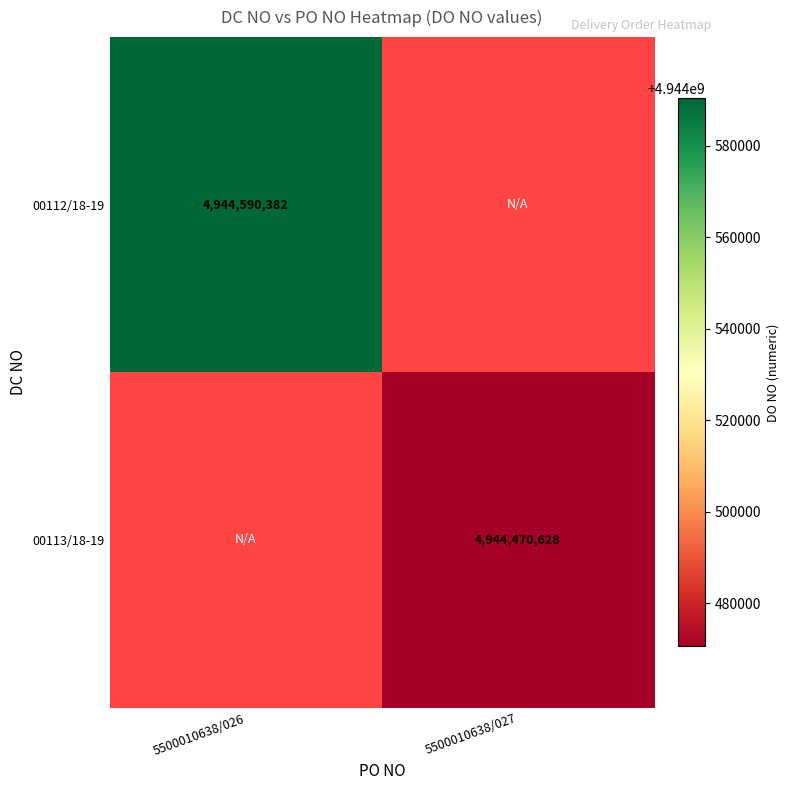

Is the value of 00112/18-19 at 5500010638/026 greater than the value of 00113/18-19 at 5500010638/027?

Yes